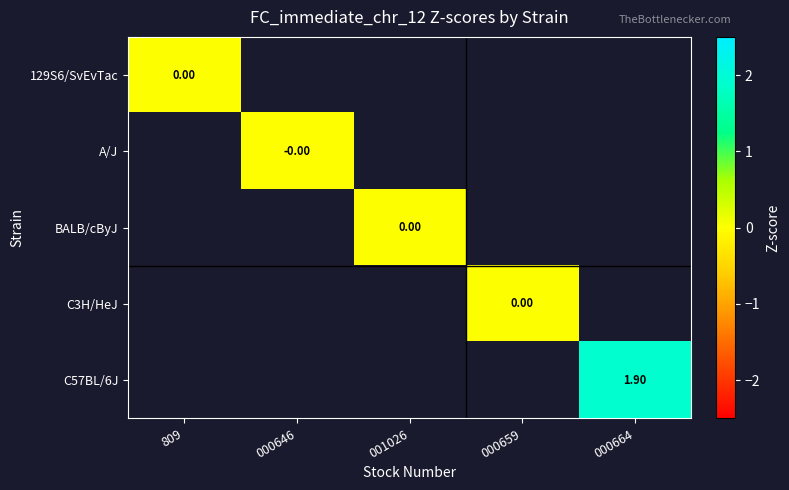

Which label corresponds to the smallest value in the chart?

000646